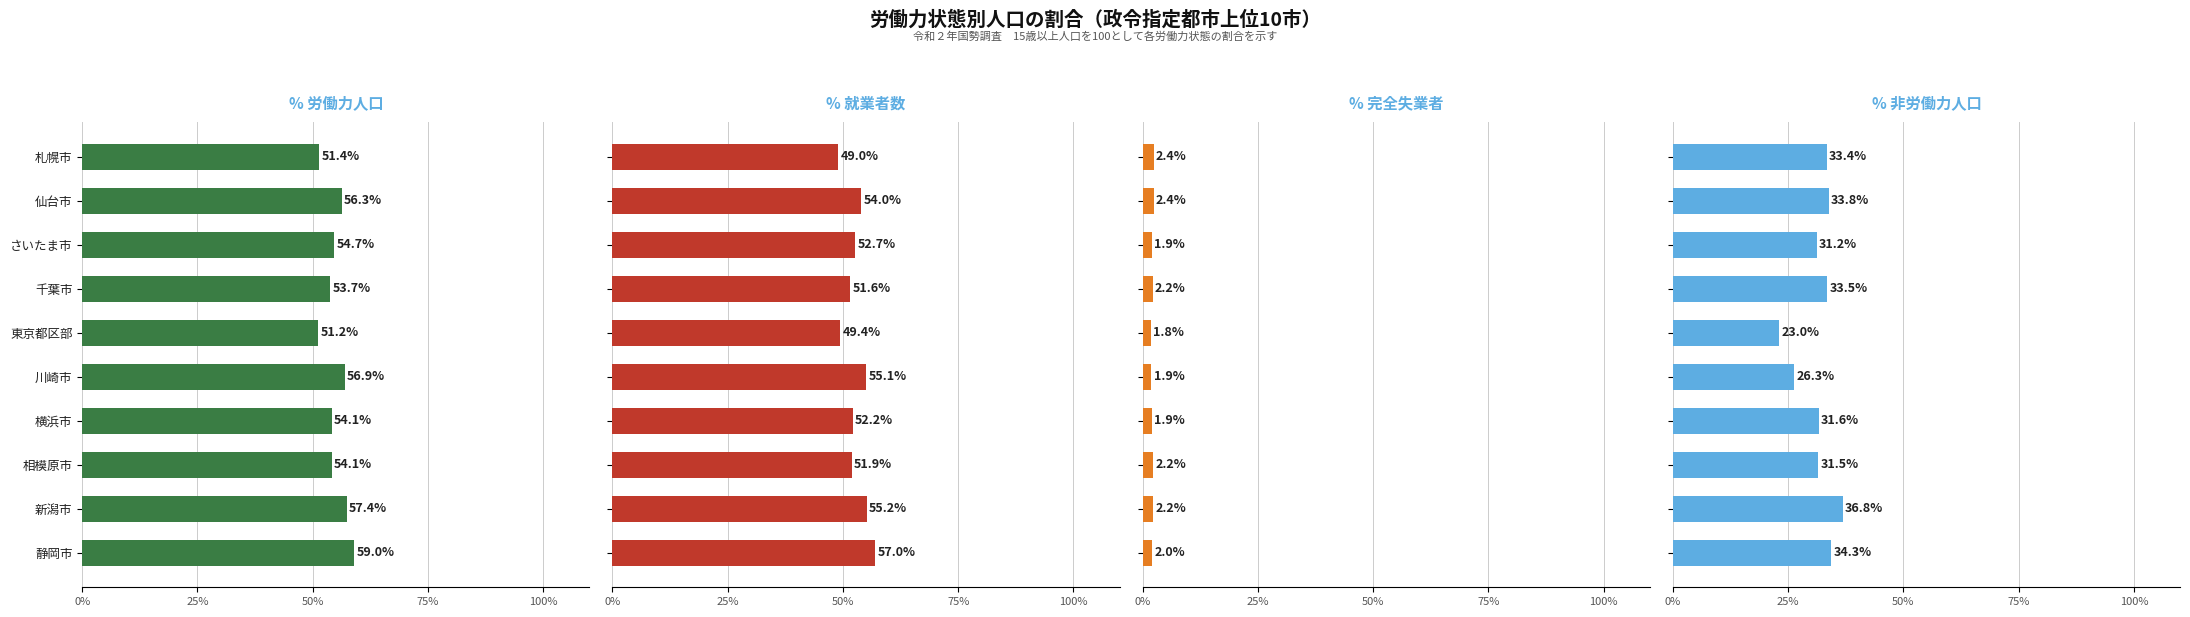

Reading left to right, list all the values displayed in this chart.

労働力人口: 51.4	56.3	54.7	53.7	51.2	56.9	54.1	54.1	57.4	59.0
就業者: 49.0	54.0	52.7	51.6	49.4	55.1	52.2	51.9	55.2	57.0
完全失業者: 2.4	2.4	1.9	2.2	1.8	1.9	1.9	2.2	2.2	2.0
非労働力人口: 33.4	33.8	31.2	33.5	23.0	26.3	31.6	31.5	36.8	34.3